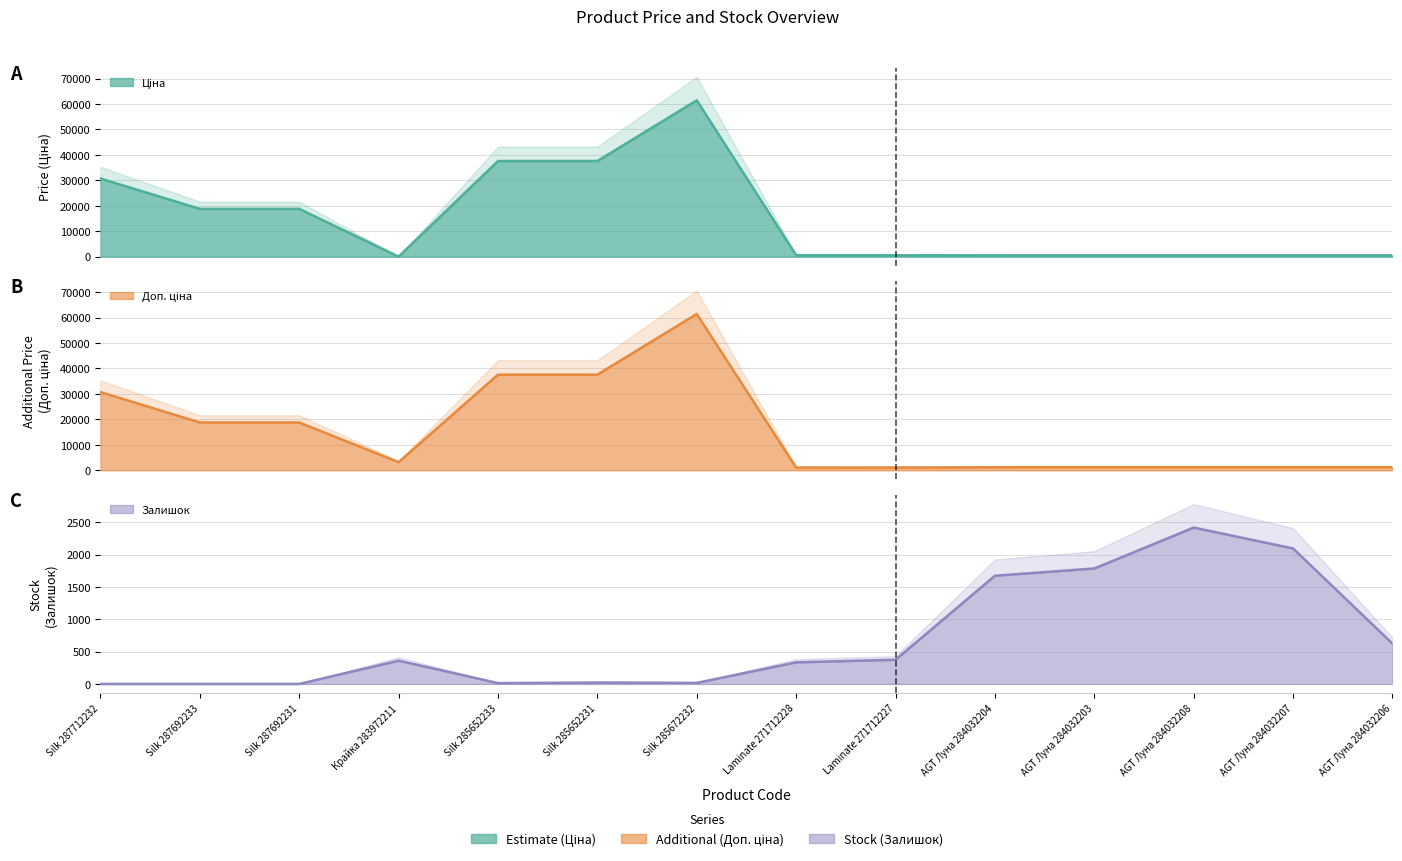

Reading left to right, list all the values displayed in this chart.

Ціна: Silk 287712232=30717.1	Silk 287692233=18796.8	Silk 287692231=18796.8	Крайка 283972211=32.0	Silk 285652233=37593.6	Silk 285652231=37593.6	Silk 285672232=61434.3	Laminate 271712228=589.9	Laminate 271712227=589.9	AGT Луна 284032204=539.0	AGT Луна 284032203=539.0	AGT Луна 284032208=539.0	AGT Луна 284032207=539.0	AGT Луна 284032206=539.0
Доп. ціна: Silk 287712232=30717.1	Silk 287692233=18796.8	Silk 287692231=18796.8	Крайка 283972211=3205.0	Silk 285652233=37593.6	Silk 285652231=37593.6	Silk 285672232=61434.3	Laminate 271712228=1081.7	Laminate 271712227=1081.7	AGT Луна 284032204=1235.4	AGT Луна 284032203=1235.4	AGT Луна 284032208=1235.4	AGT Луна 284032207=1235.4	AGT Луна 284032206=1235.4
Залишок: Silk 287712232=0.0	Silk 287692233=0.0	Silk 287692231=0.0	Крайка 283972211=360.0	Silk 285652233=13.0	Silk 285652231=23.0	Silk 285672232=16.0	Laminate 271712228=334.0	Laminate 271712227=374.0	AGT Луна 284032204=1674.0	AGT Луна 284032203=1786.0	AGT Луна 284032208=2419.0	AGT Луна 284032207=2096.0	AGT Луна 284032206=624.0